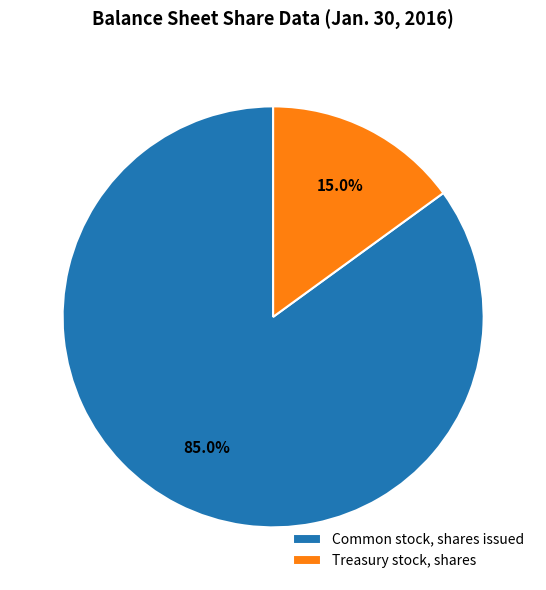

Which category accounts for the majority?

Common stock, shares issued